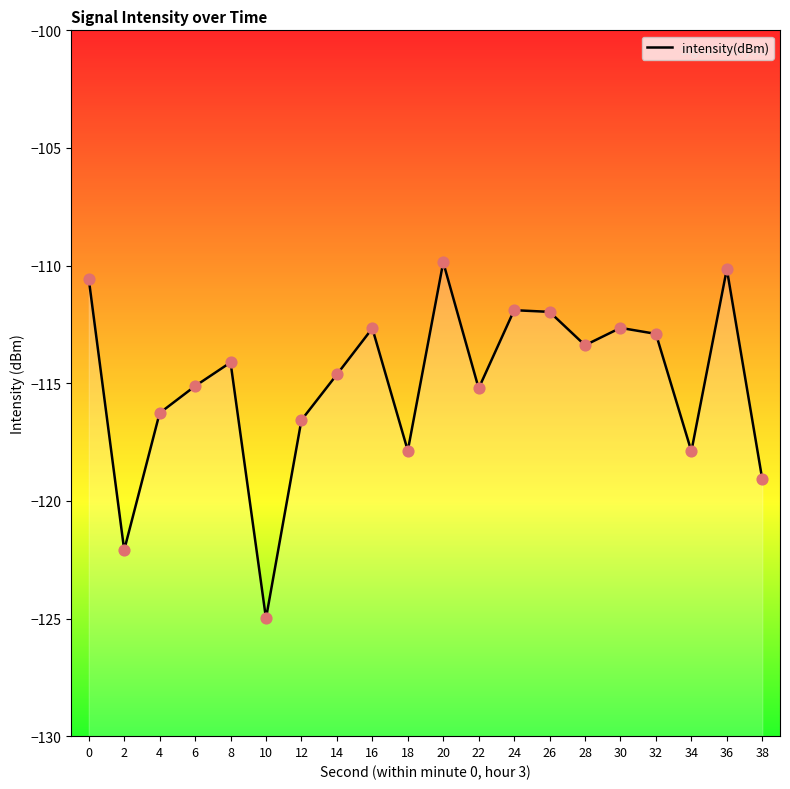

What is the change in value from 20 to 28?

-3.5